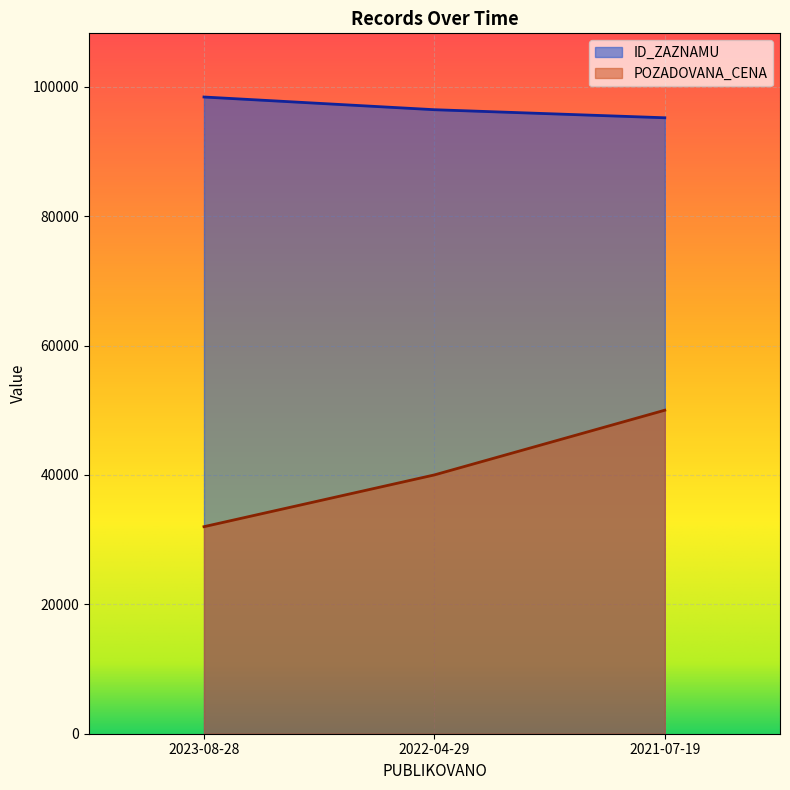

What is the greatest value displayed?

98408